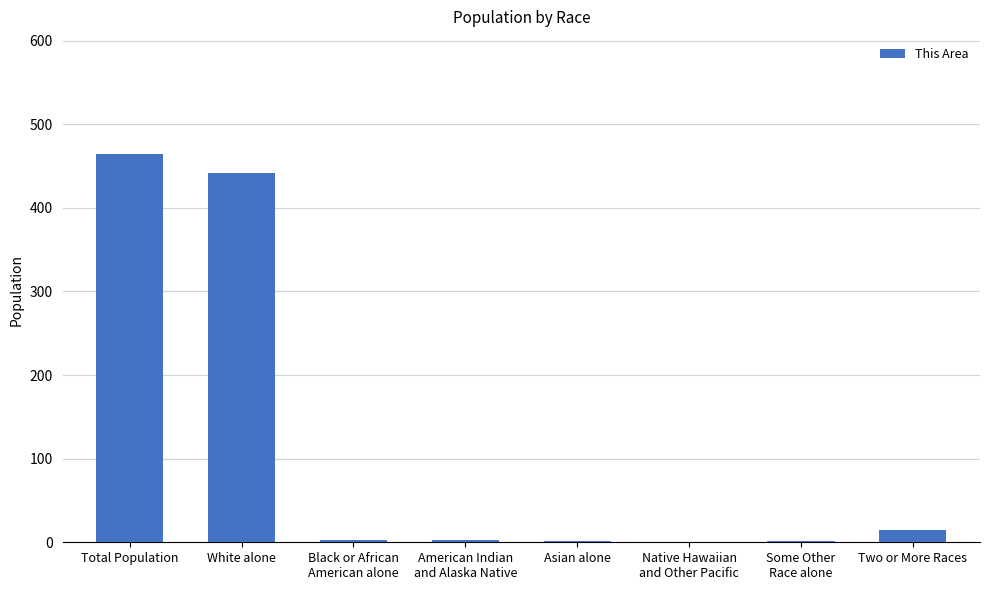

What is the average value?

116